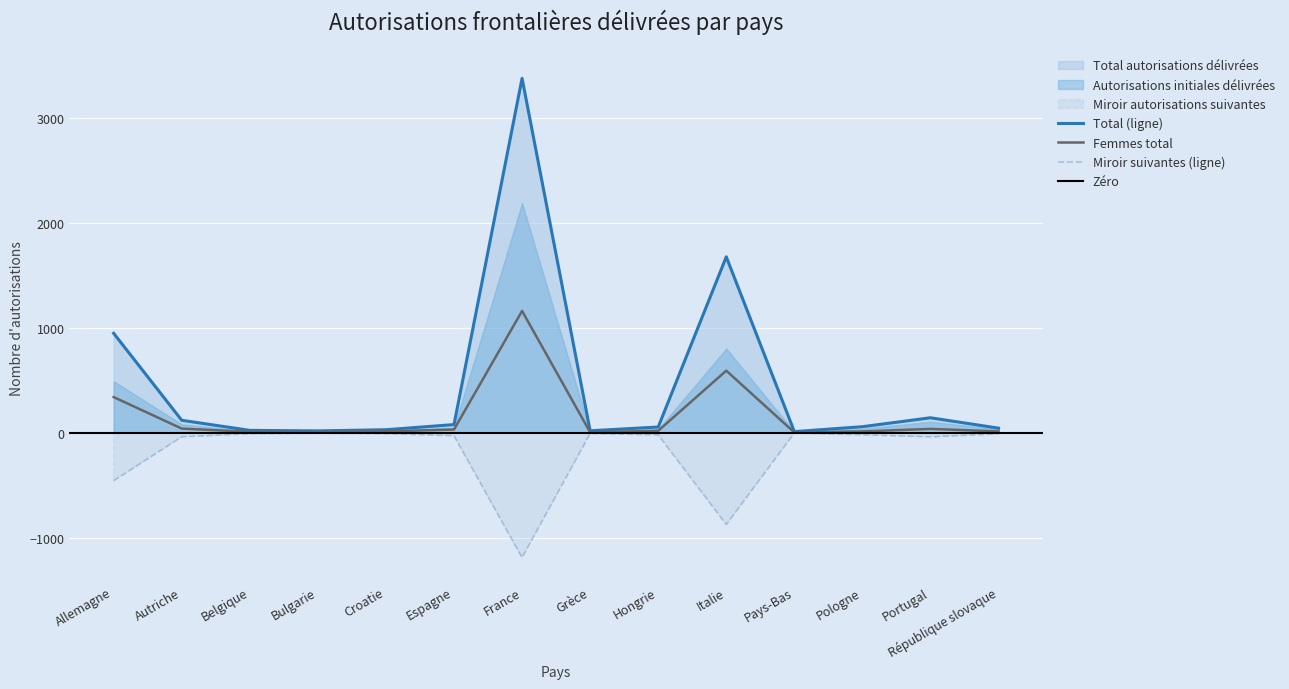

In Total autorisations délivrées, how many points are lower than both neighbors (excluding endpoints)?

3